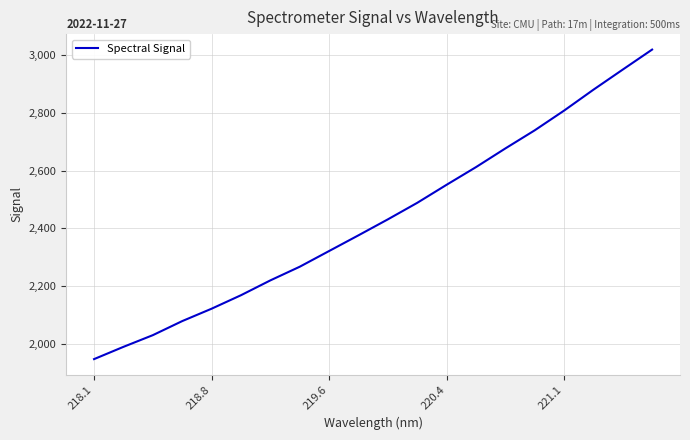

What is the smallest value displayed?

1945.9